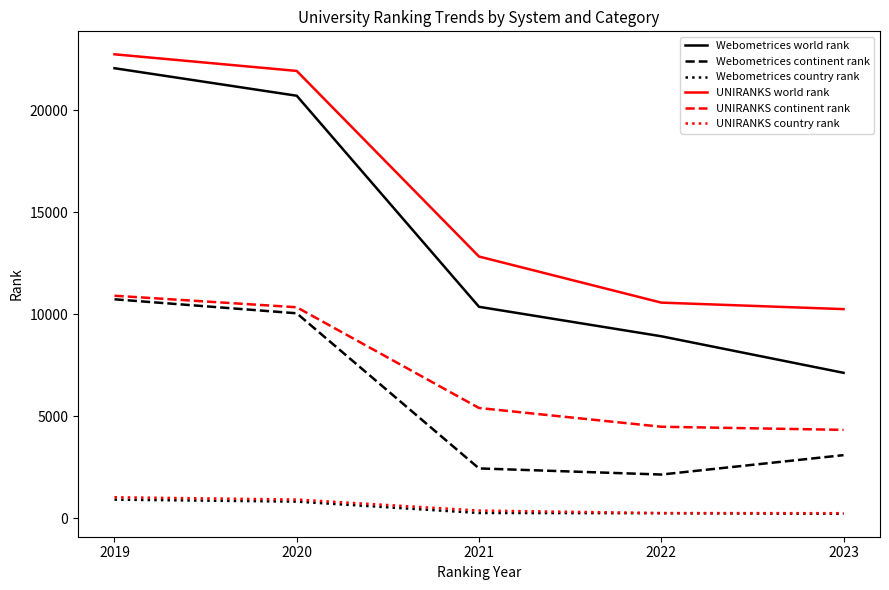

What is the difference between the maximum and minimum values in the Webometrices world rank series?

14931